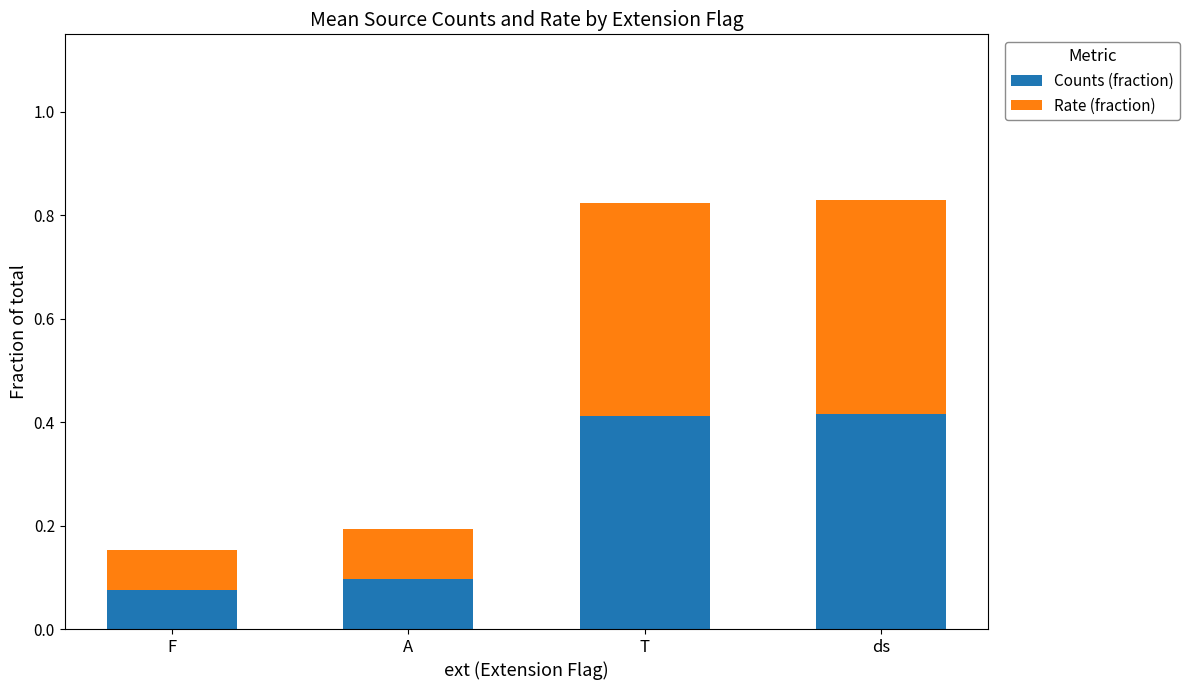

Count the Counts (fraction) values in the range 0 to 1.

4